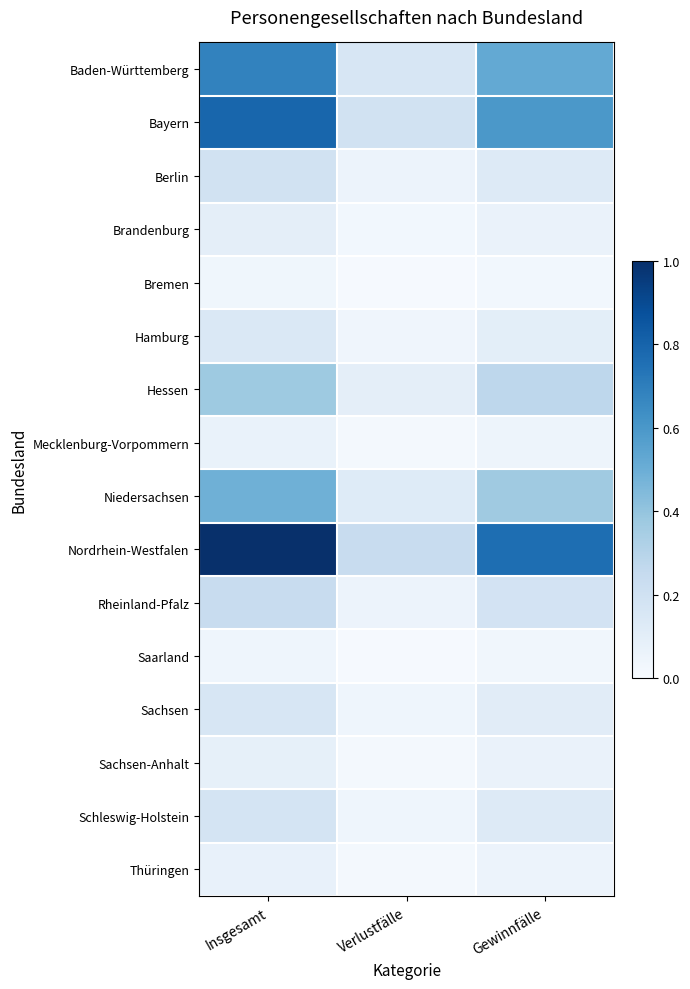

At Insgesamt, list the series in order from largest to smallest.

Nordrhein-Westfalen, Bayern, Baden-Württemberg, Niedersachsen, Hessen, Rheinland-Pfalz, Berlin, Schleswig-Holstein, Sachsen, Hamburg, Brandenburg, Sachsen-Anhalt, Thüringen, Mecklenburg-Vorpommern, Saarland, Bremen